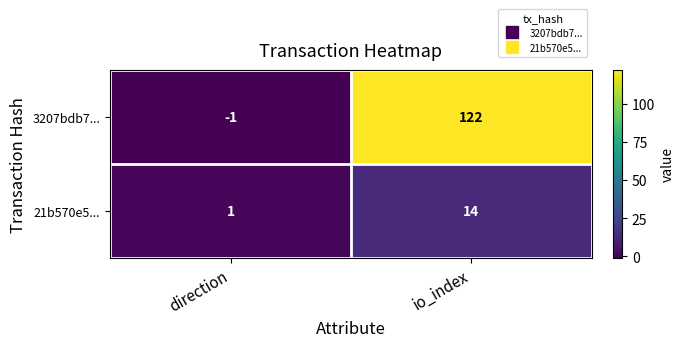

How many data points in 21b570e5... are less than 14?

1